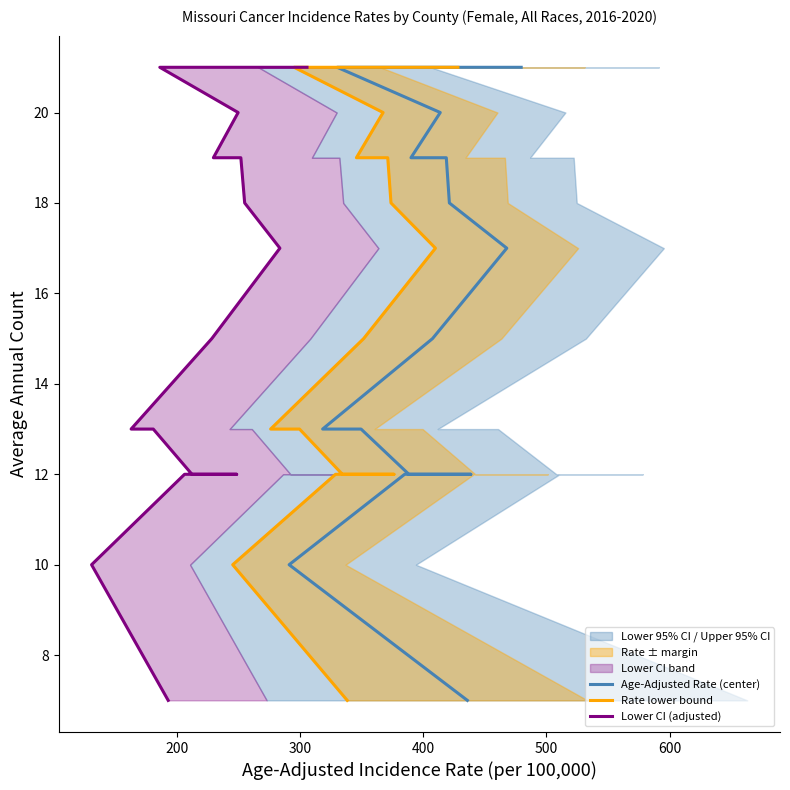

How many values in the Age-Adjusted Rate (center) series are below 15?

7